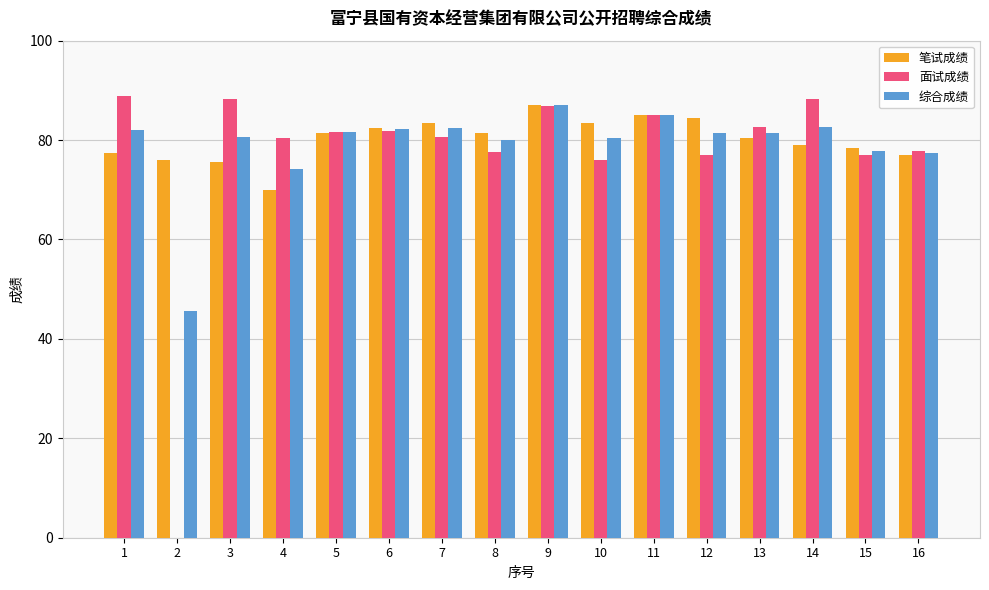

Where is 面试成绩 nearest to the value 44?

10